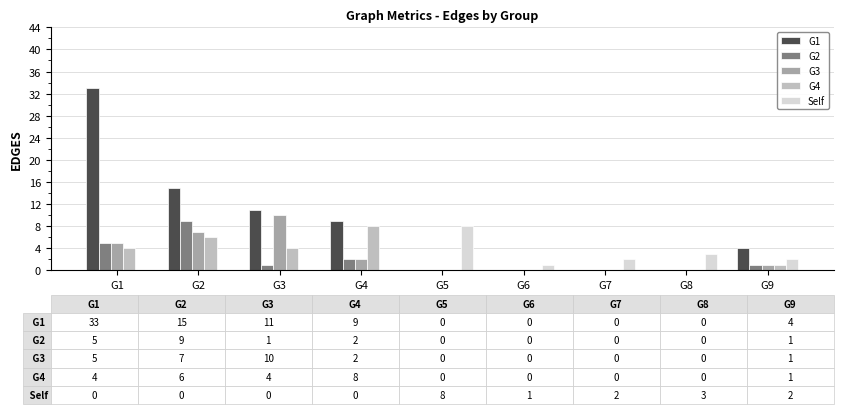

Which series has the largest total across all categories?

G1